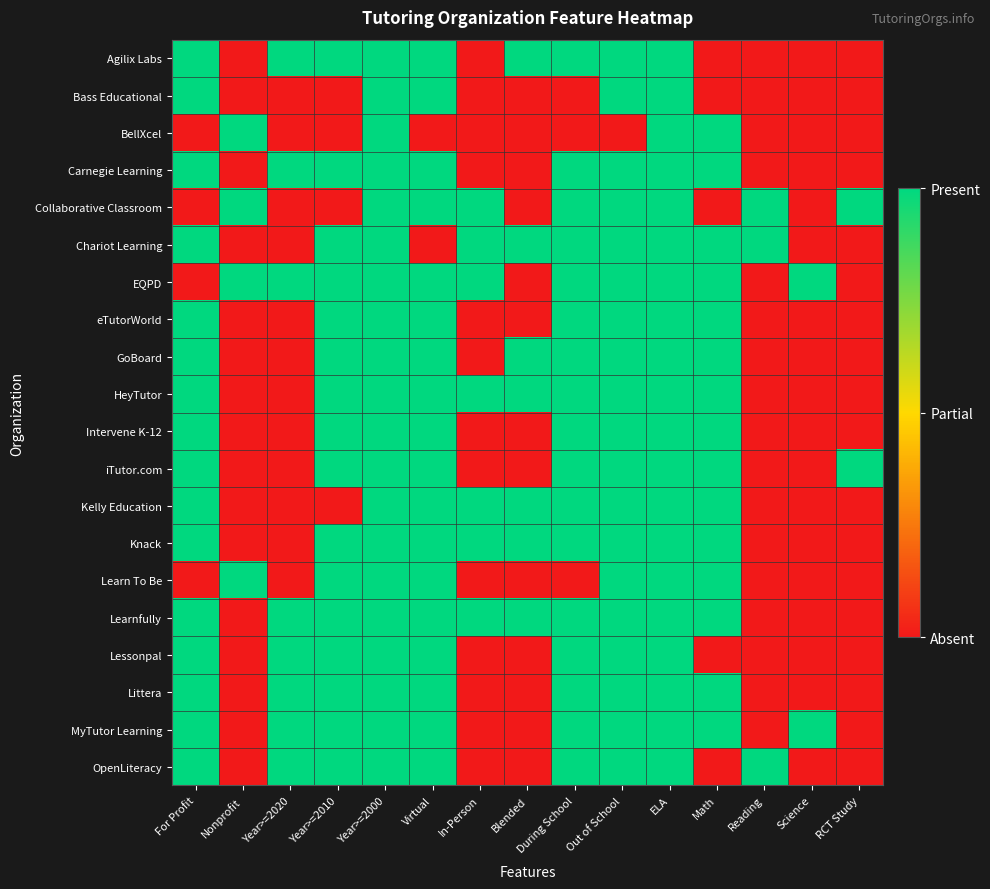

How many categories are shown in the chart?

15